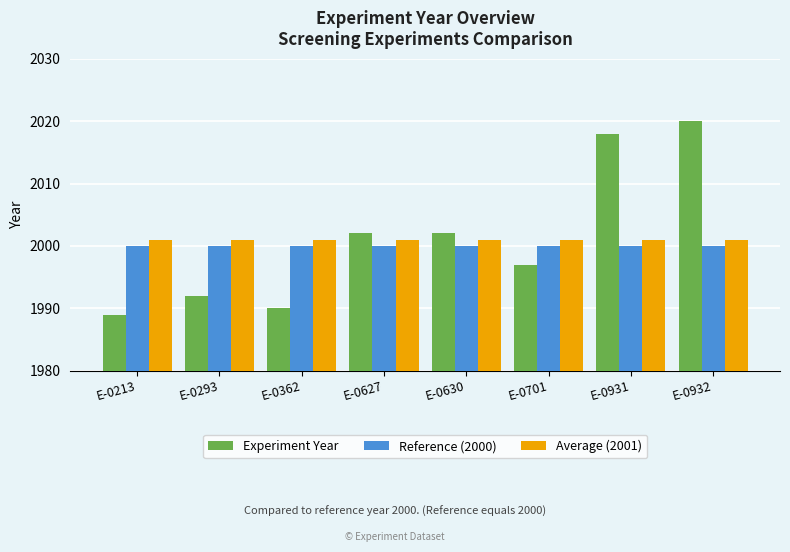

How many groups of bars are there?

8